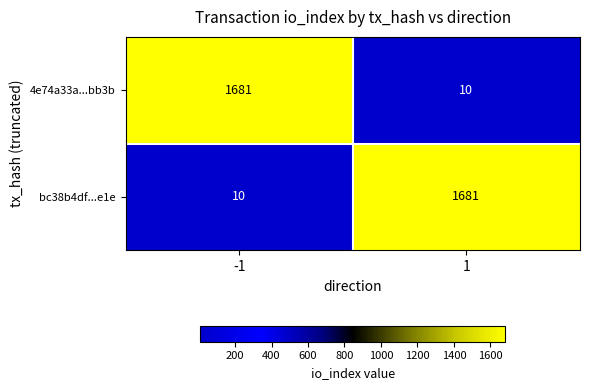

What is the difference between the 4e74a33a...bb3b values at -1 and 1?

1671